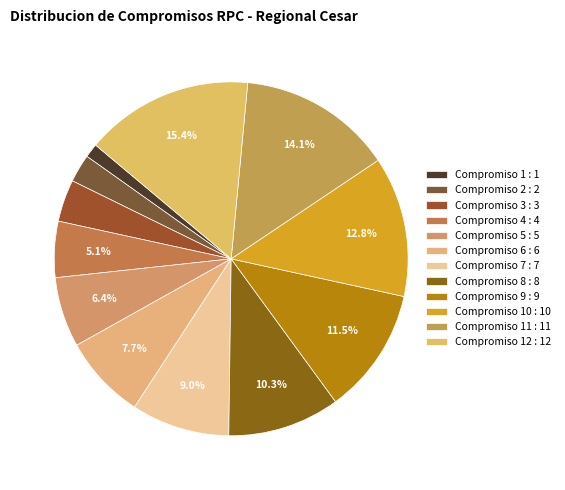

What is the largest slice in the pie chart?

Compromiso 12 : 12